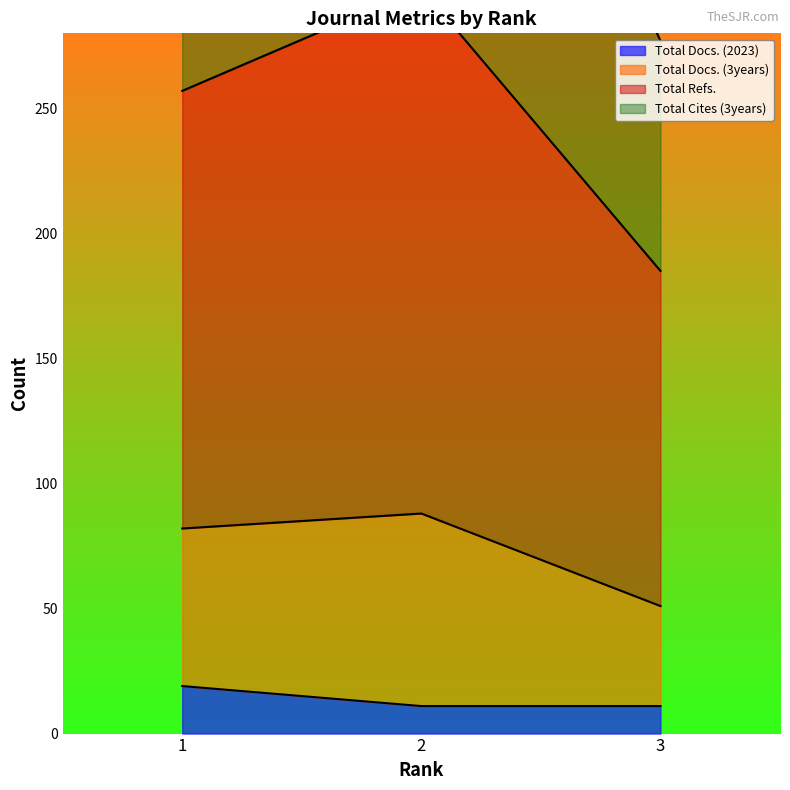

What is the lowest value of the Total Docs. (2023) series?

11